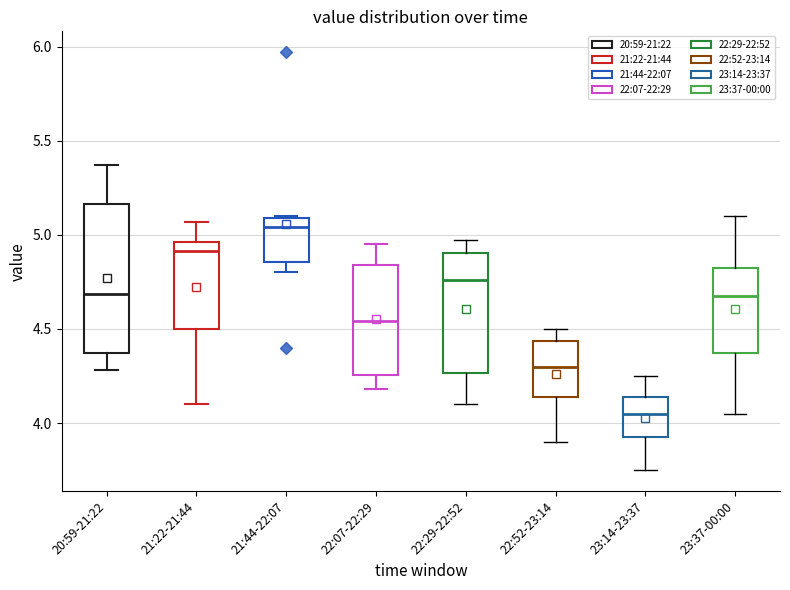

Where does the upper whisker of the box for 22:52-23:14 end on the y-axis? The values are not printed on the chart, so give them approximately, as read against the axis.

4.50